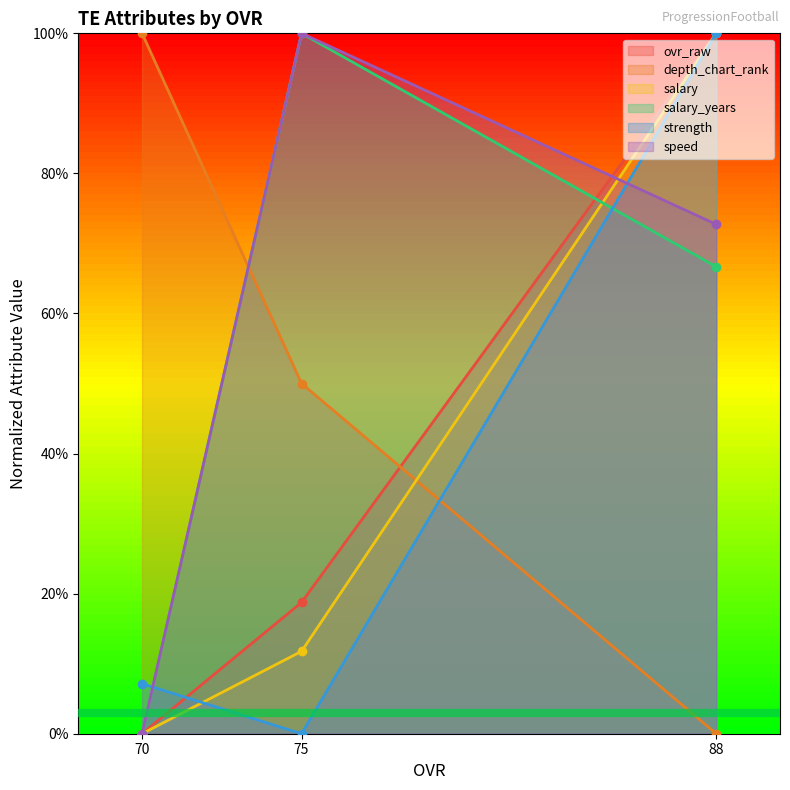

How many data points in depth_chart_rank are above 50?

1